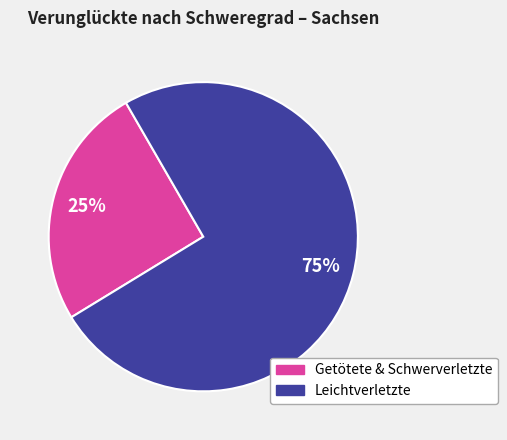

To the nearest percent, what is the average slice percentage?

50%